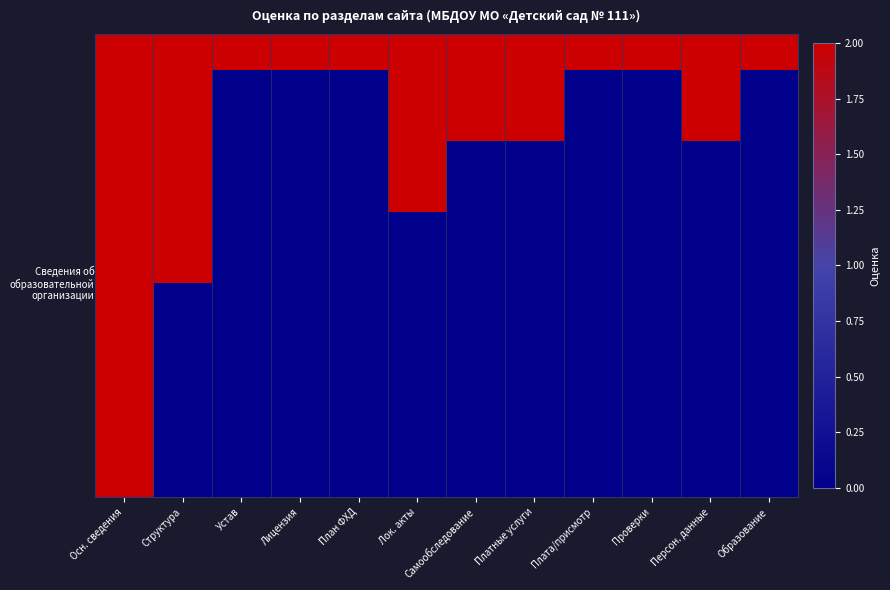

What is the total value across all series at Устав?

2